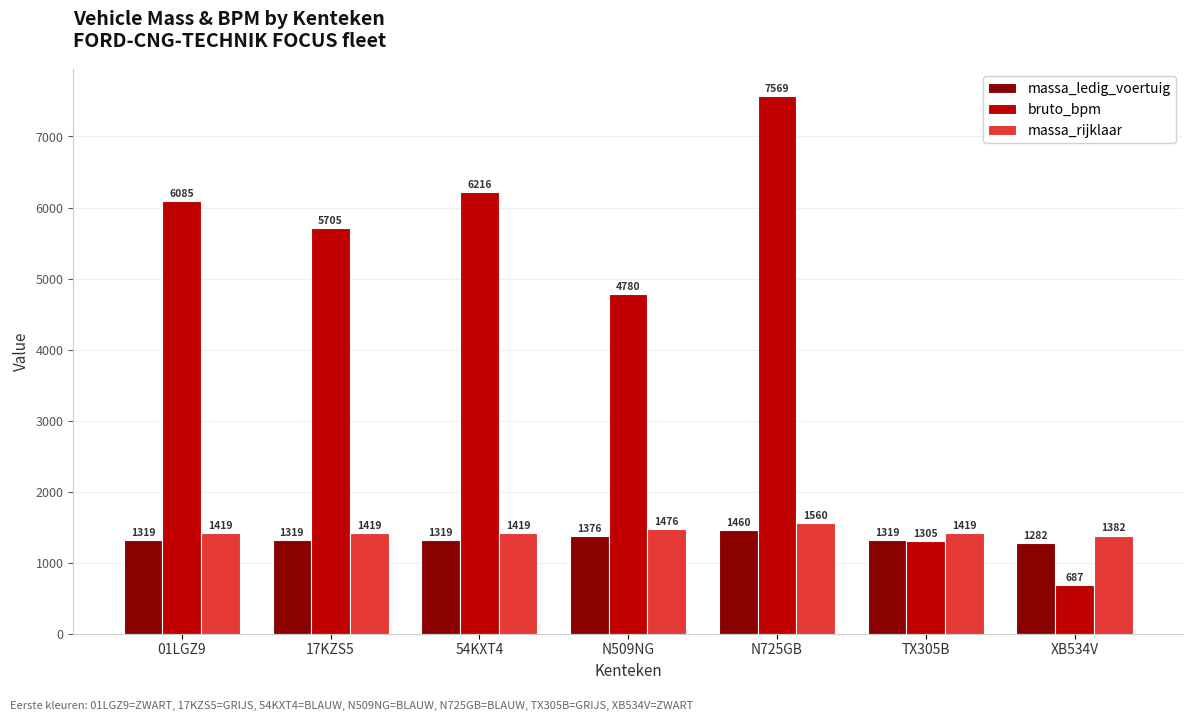

Which series has the widest spread of values?

bruto_bpm